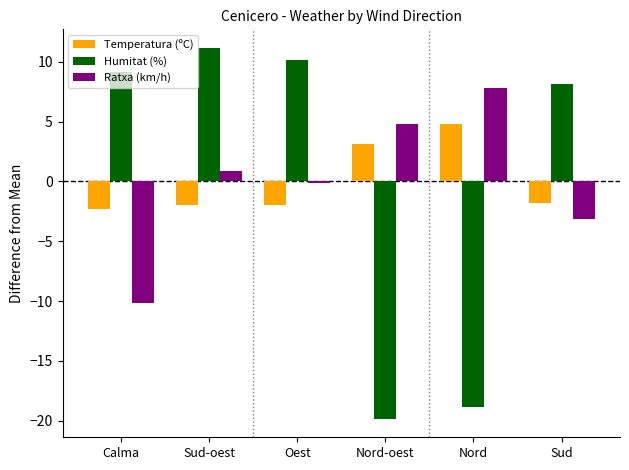

Between Nord-oest and Nord, which series saw the biggest shift?

Ratxa (km/h)